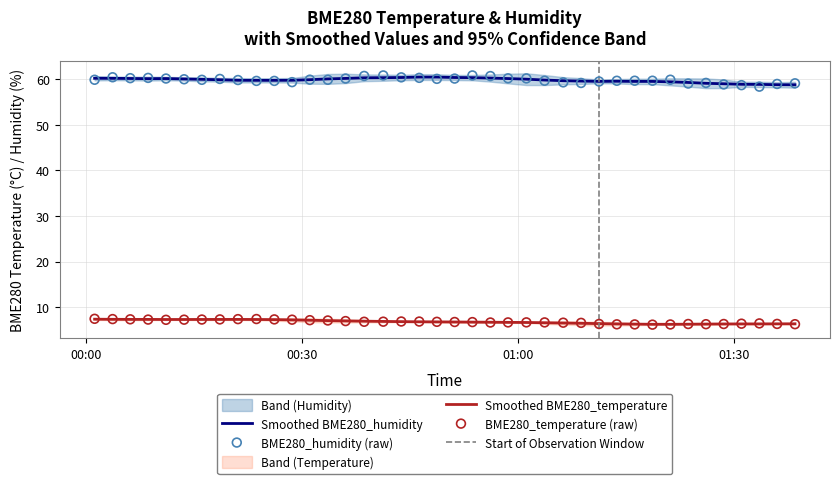

Which series has the largest total across all categories?

BME280_humidity